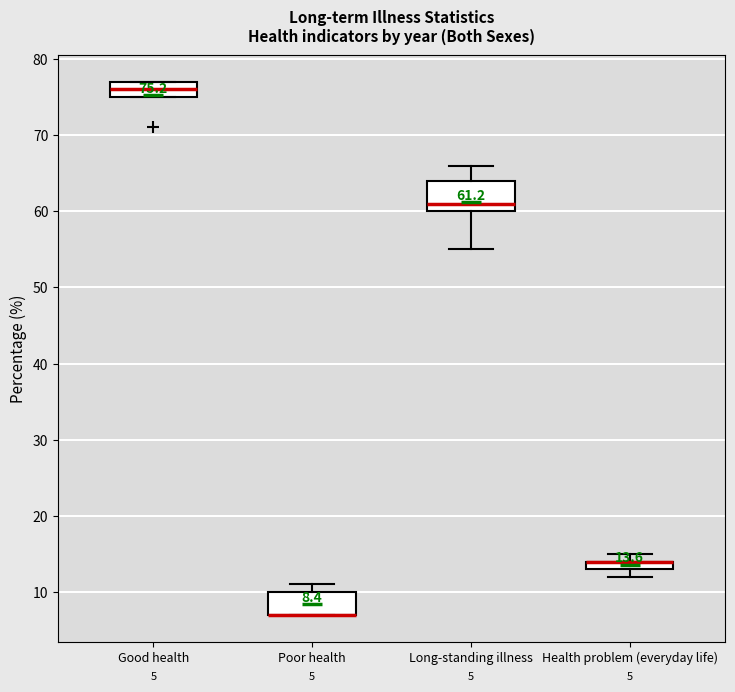

Comparing the boxes themselves (not the whiskers), which one is the tallest?

Long-standing illness